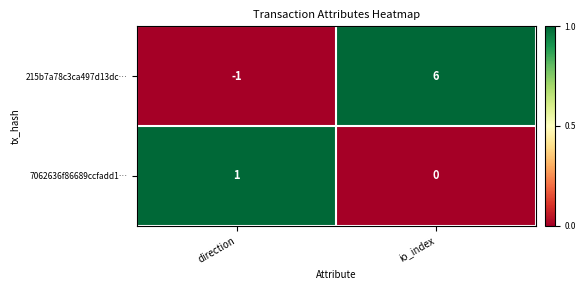

Reading right to left, what are all the values shown in this chart?

215b7a78c3ca497d13dc…: io_index=6	direction=-1
7062636f86689ccfadd1…: io_index=0	direction=1